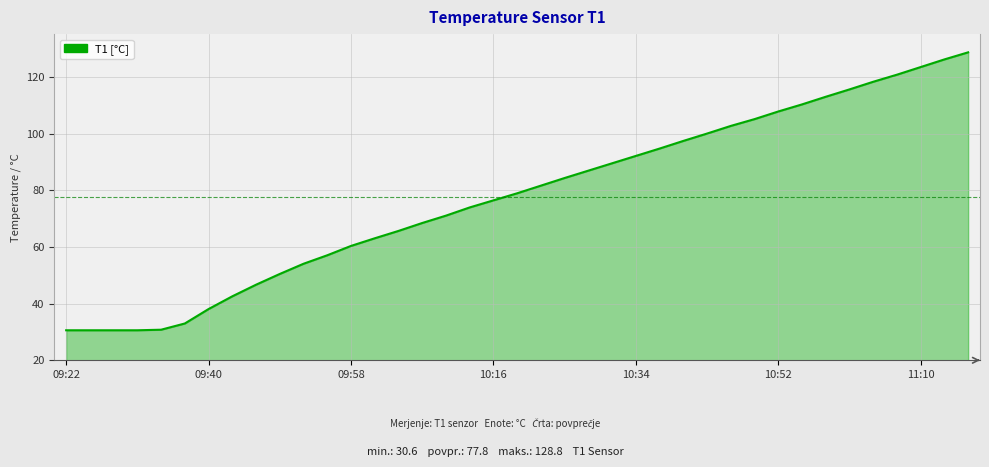

What is the minimum value shown in the chart?

30.6